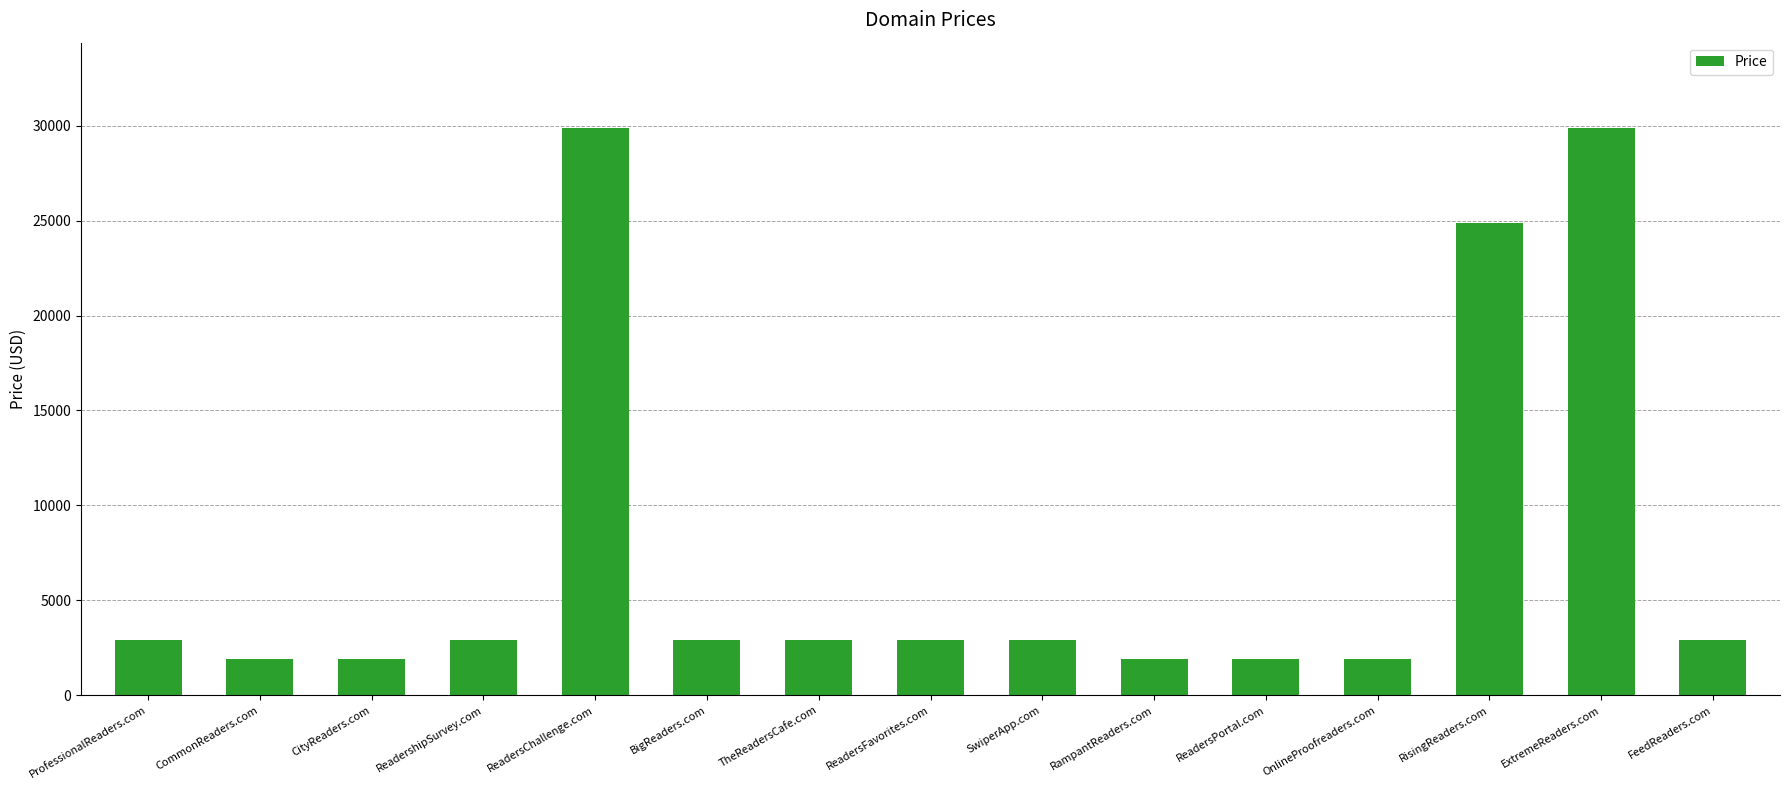

Which has a higher value, RampantReaders.com or ReadersChallenge.com?

ReadersChallenge.com